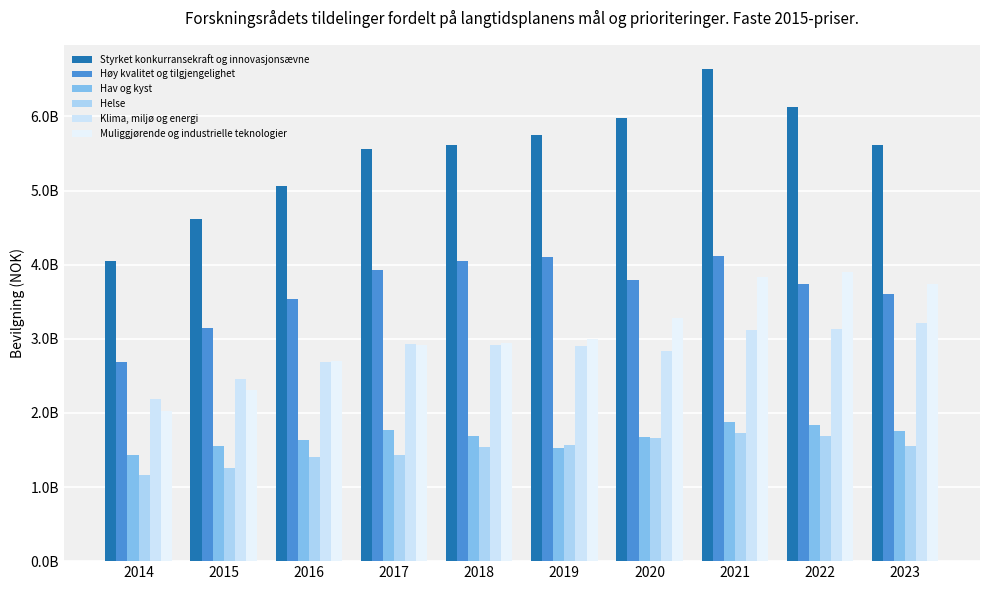

Reading left to right, list all the values displayed in this chart.

Styrket konkurransekraft og innovasjonsævne: 4052075726.3	4614628158.6	5062555626.4	5566029767.1	5614468885.6	5744524981.5	5977739695.2	6634440752.4	6127478595.8	5612210055.6
Høy kvalitet og tilgjengelighet: 2681567831.0	3142760817.6	3541138301.2	3931643191.9	4048824299.2	4108952006.9	3796387299.2	4120903884.6	3743786023.6	3607190053.1
Hav og kyst: 1426791817.4	1554489415.5	1636443816.4	1771529984.9	1691509347.5	1527672831.1	1669668195.0	1877505721.2	1842876426.6	1760825235.7
Helse: 1168300287.0	1263338110.7	1402817574.5	1427078365.7	1535982920.9	1570701390.7	1667836002.2	1730447865.9	1688283668.5	1556844228.7
Klima, miljø og energi: 2190935900.9	2455287690.2	2683003102.3	2928389800.0	2911879406.1	2903592009.5	2840750355.0	3119400625.5	3127111093.9	3209478507.6
Muliggjørende og industrielle teknologier: 2020632000.2	2307659851.4	2700880974.3	2910316699.2	2946933549.4	3001176747.4	3281213535.1	3840338328.4	3901655812.8	3745732742.8